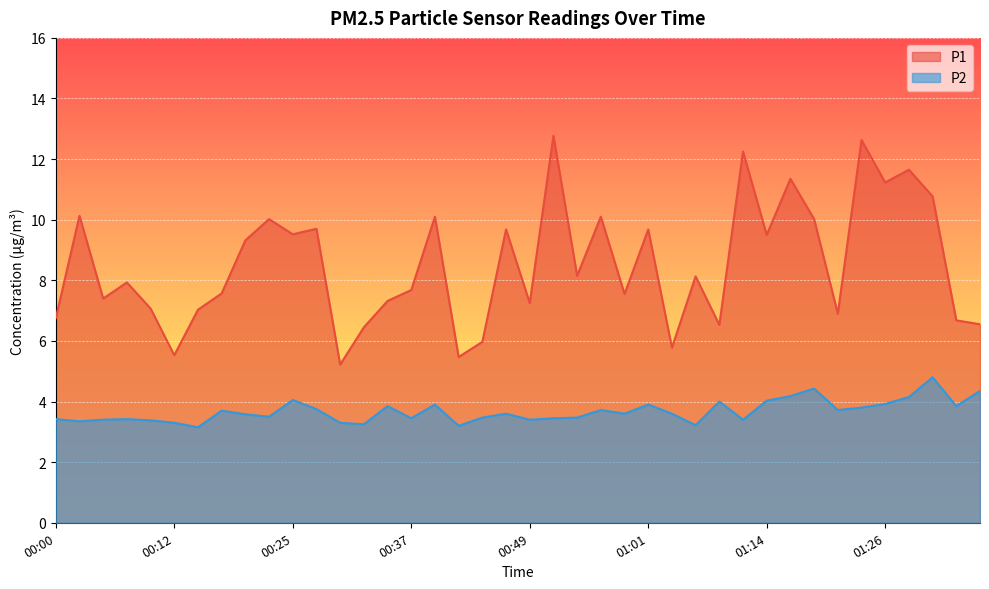

At which label does P2 reach its minimum?

00:15